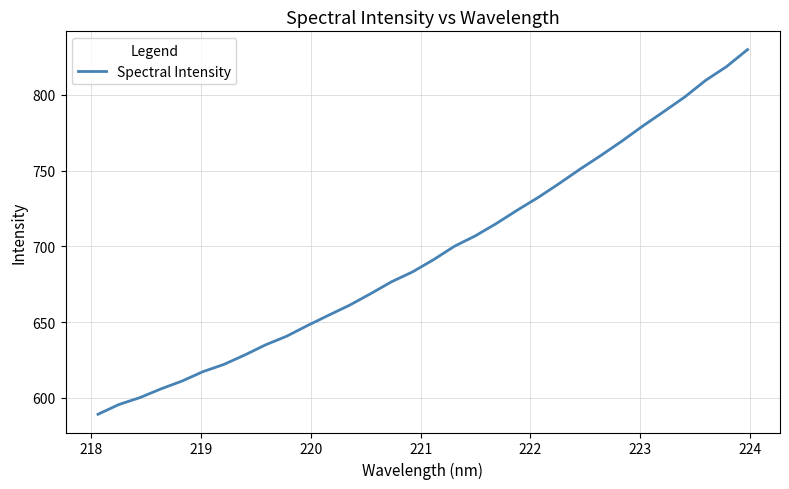

True or false: there are more than 2 points higher than both neighbors.

False